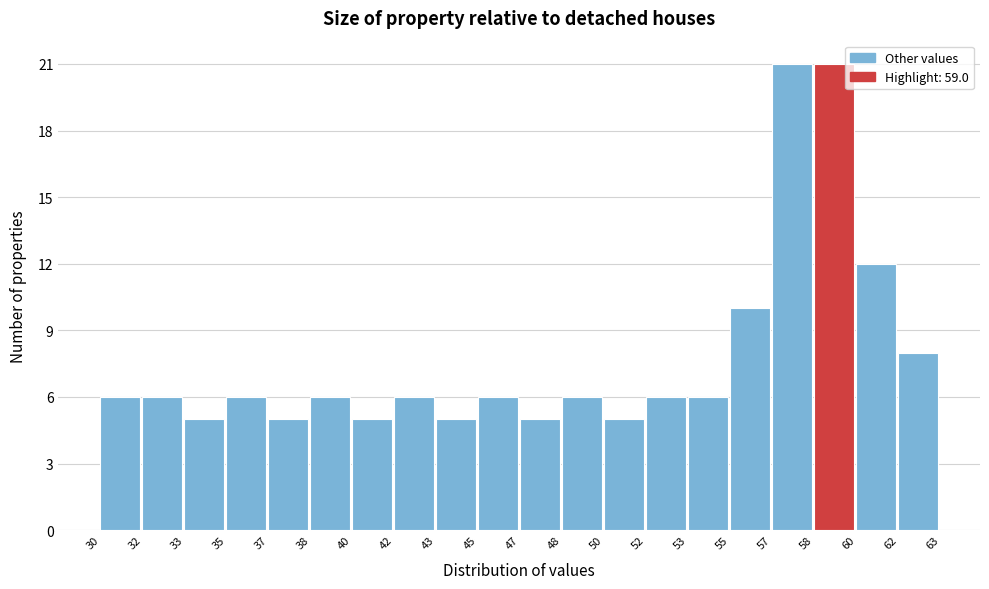

Reading left to right, what are all the values shown in this chart?

30=6	32=6	33=5	35=6	37=5	38=6	40=5	42=6	43=5	45=6	47=5	48=6	50=5	52=6	53=6	55=10	57=21	58=21	60=12	62=8